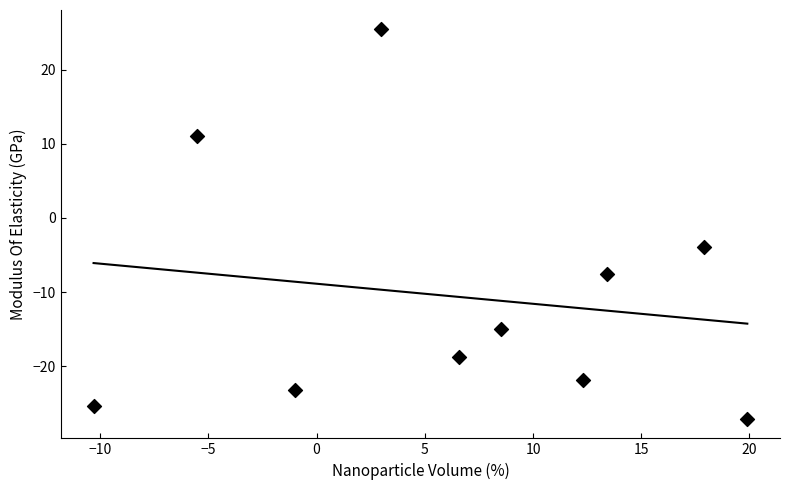

What Y value in the scatter plot is closest to 0?

-3.9